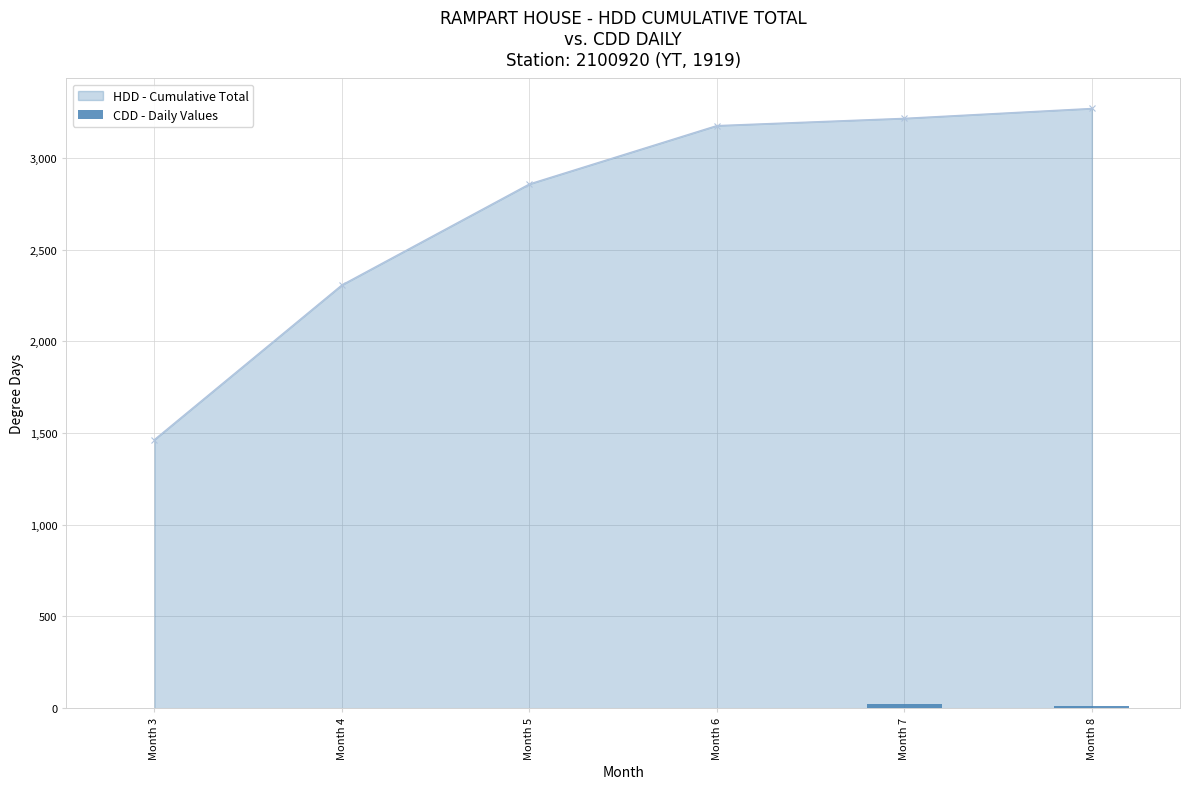

Is it true that the value at Month 5 is 13.8?

False